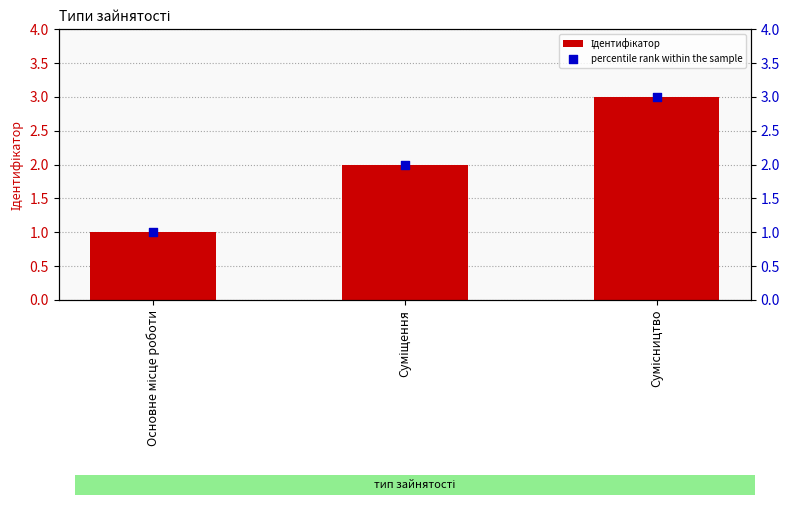

At which category is the sum across all series the highest?

Сумісництво